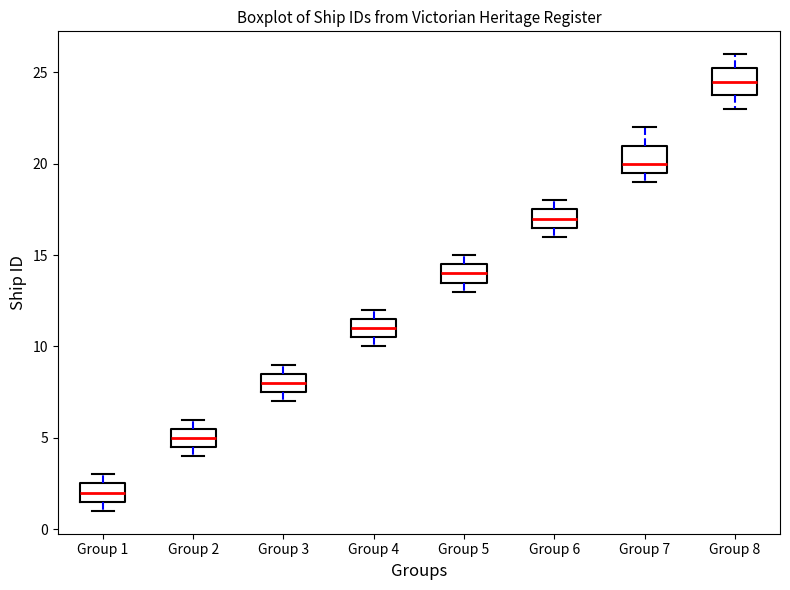

Which box has the lowest median line?

Group 1